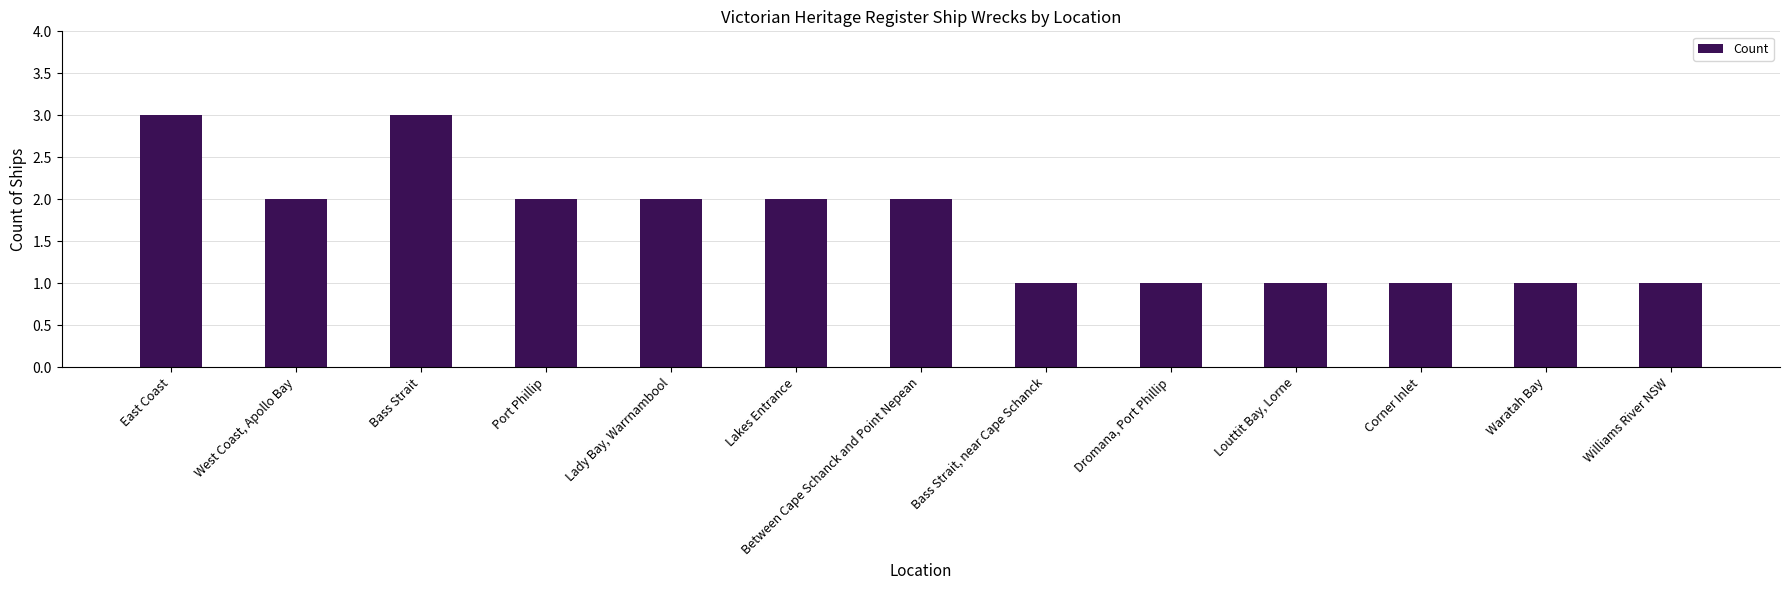

The value at West Coast, Apollo Bay is 2. True or false?

True